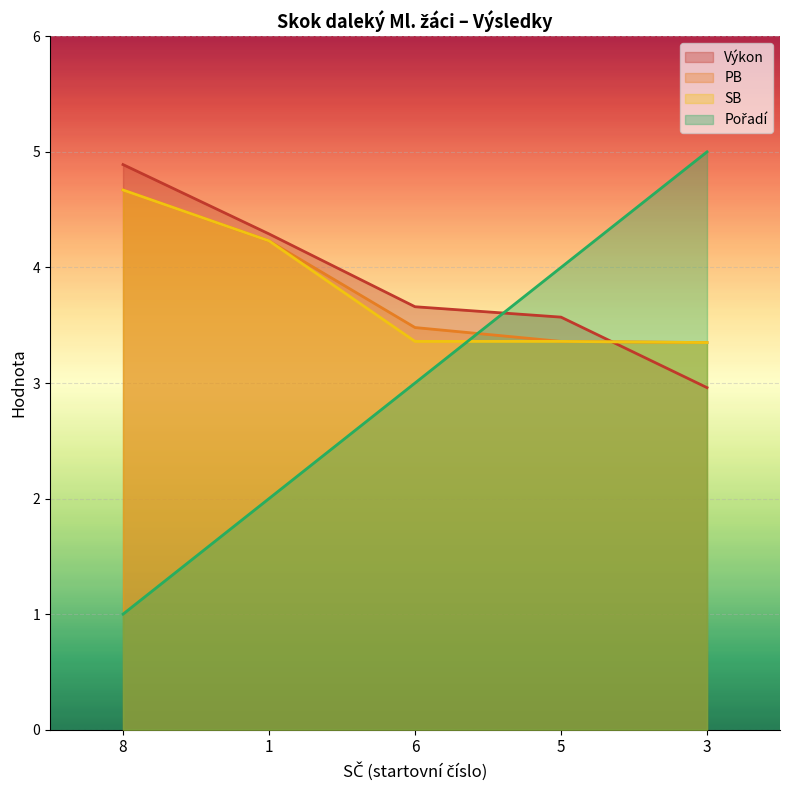

Rank the series by their maximum value, from highest to lowest.

Pořadí, Výkon, PB, SB